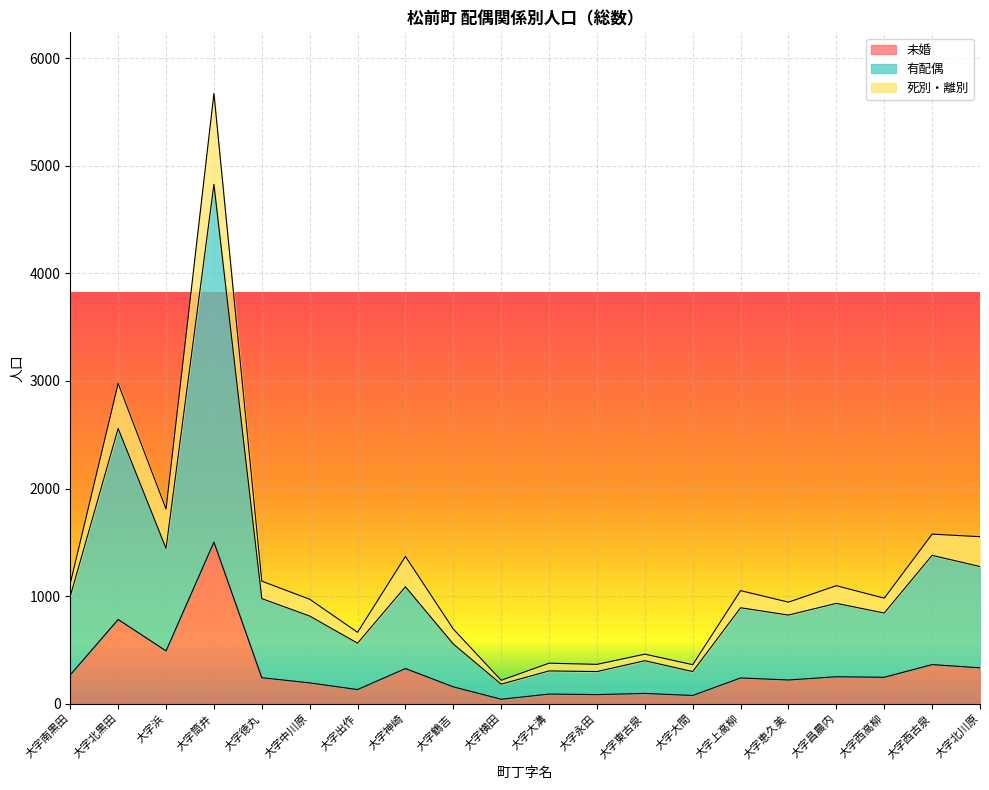

At which category is the sum across all series the highest?

大字筒井